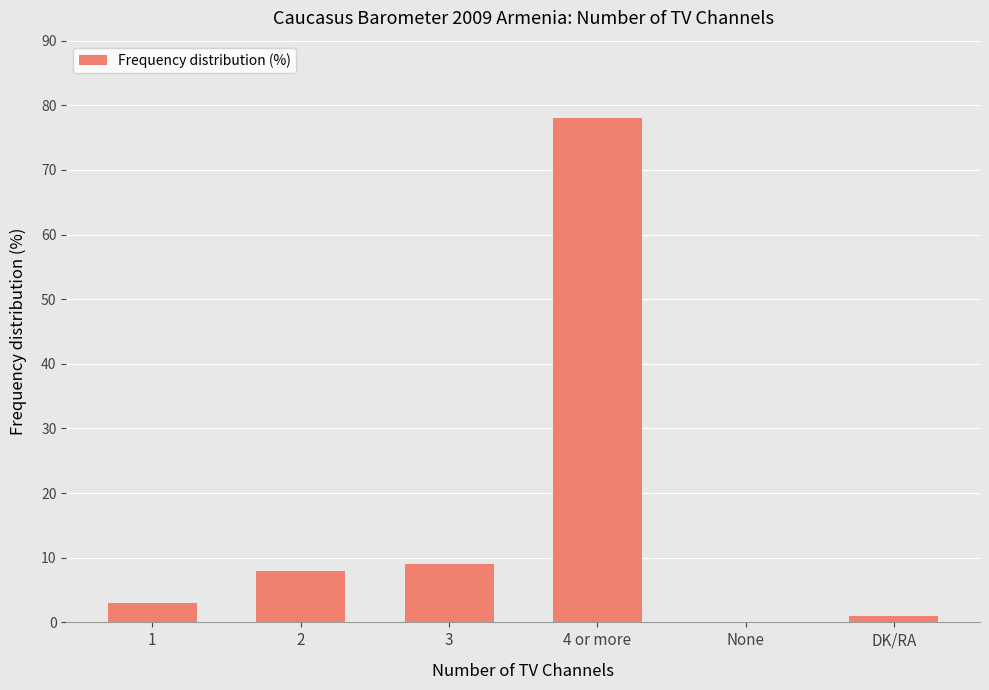

Reading left to right, what are all the values shown in this chart?

1=3	2=8	3=9	4 or more=78	None=0	DK/RA=1